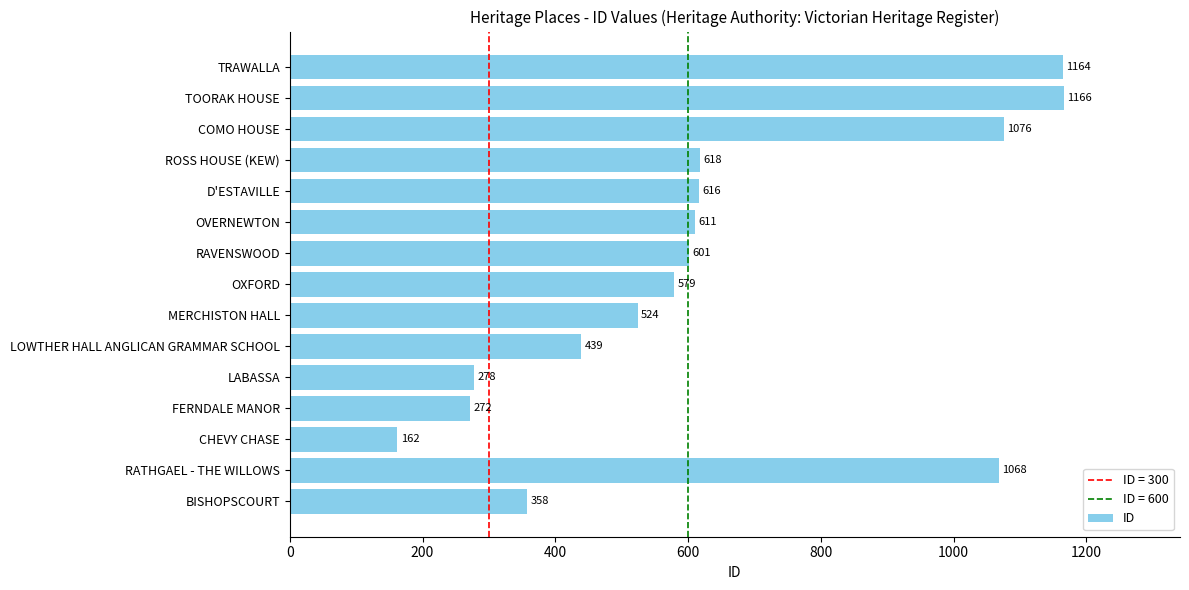

How many data points does each series have?

15